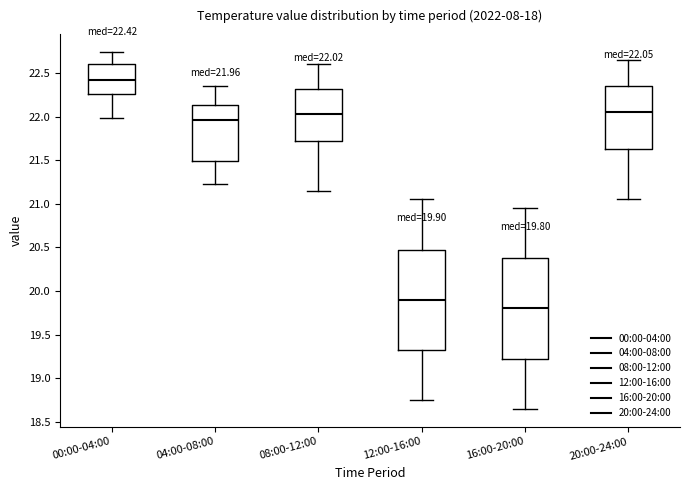

Which box has the highest median line?

00:00-04:00